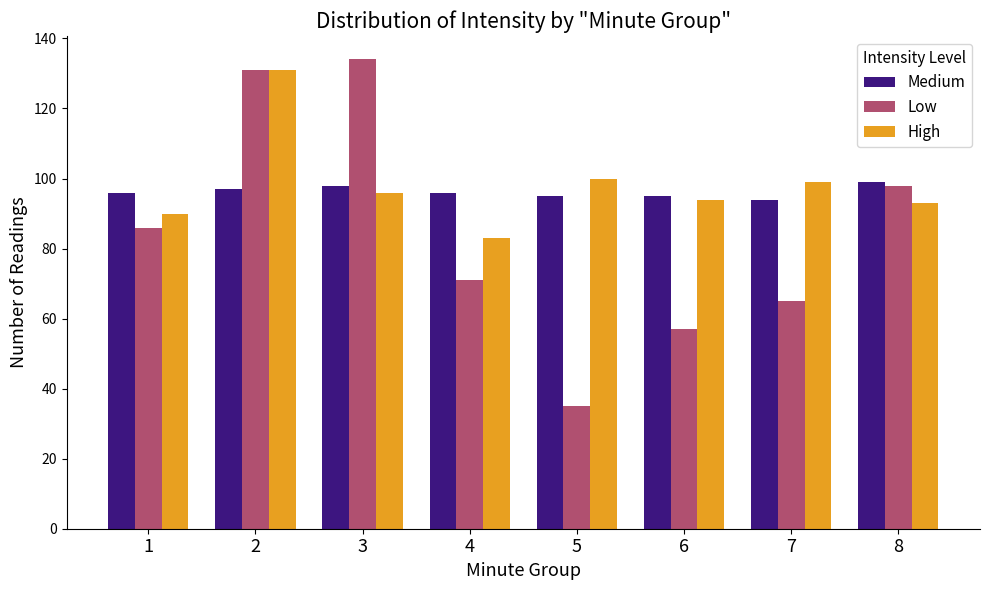

What is the value of the High bar at the 7th from the left?

99